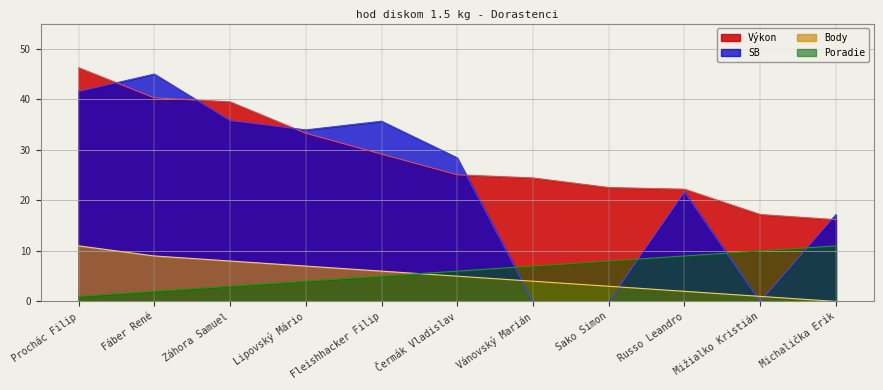

What are all the series names shown in the legend?

Výkon, SB, Body, Poradie